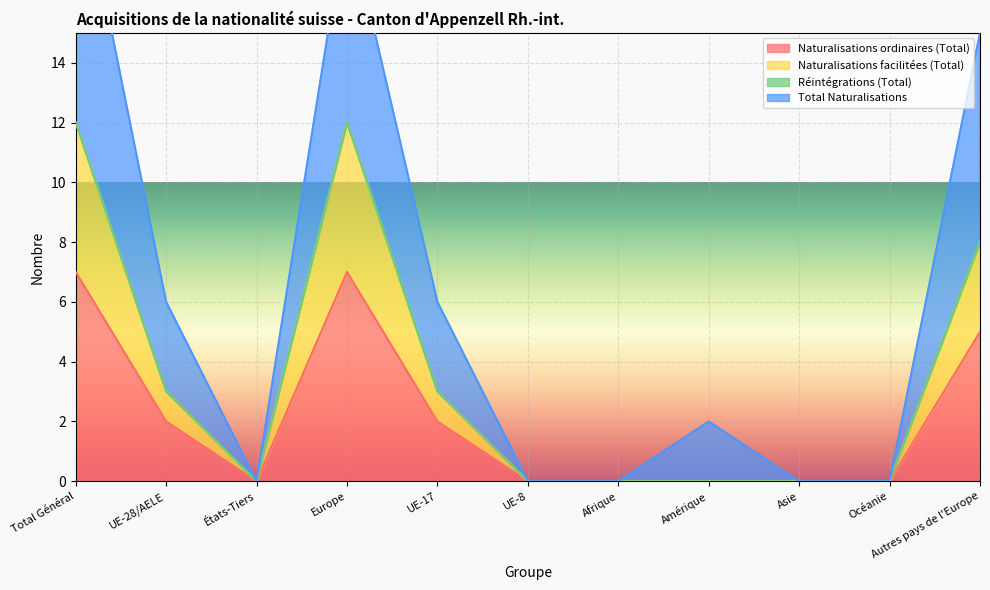

The Naturalisations ordinaires (Total) series shows -2 at UE-8. True or false?

False